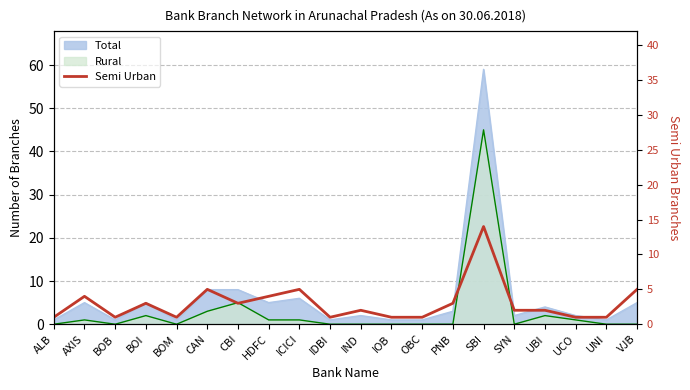

Rank the categories by value from lowest to highest.

ALB, BOB, BOM, IDBI, IOB, OBC, UCO, UNI, IND, SYN, UBI, BOI, CBI, PNB, AXIS, HDFC, CAN, ICICI, VJB, SBI